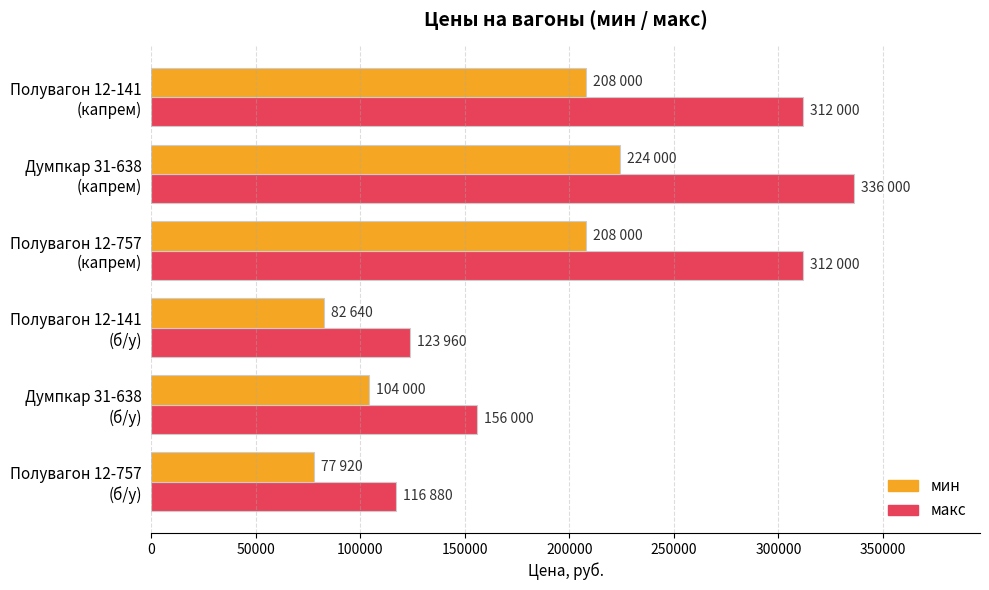

What is the difference between the maximum and second lowest values in the мин series?

141360